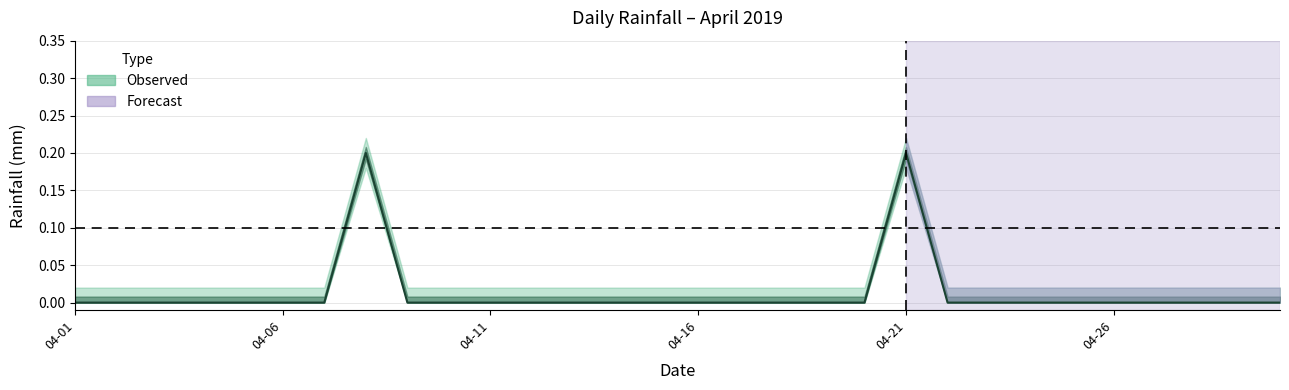

Reading left to right, transcribe all the data shown in this chart.

0.0	0.0	0.0	0.0	0.0	0.0	0.0	0.2	0.0	0.0	0.0	0.0	0.0	0.0	0.0	0.0	0.0	0.0	0.0	0.0	0.2	0.0	0.0	0.0	0.0	0.0	0.0	0.0	0.0	0.0